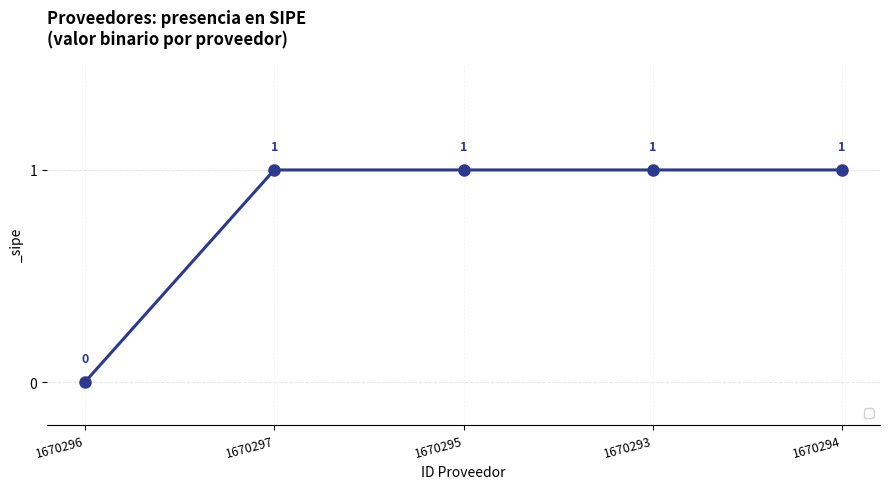

What is the sum of the values at 1670294 and 1670297?

2